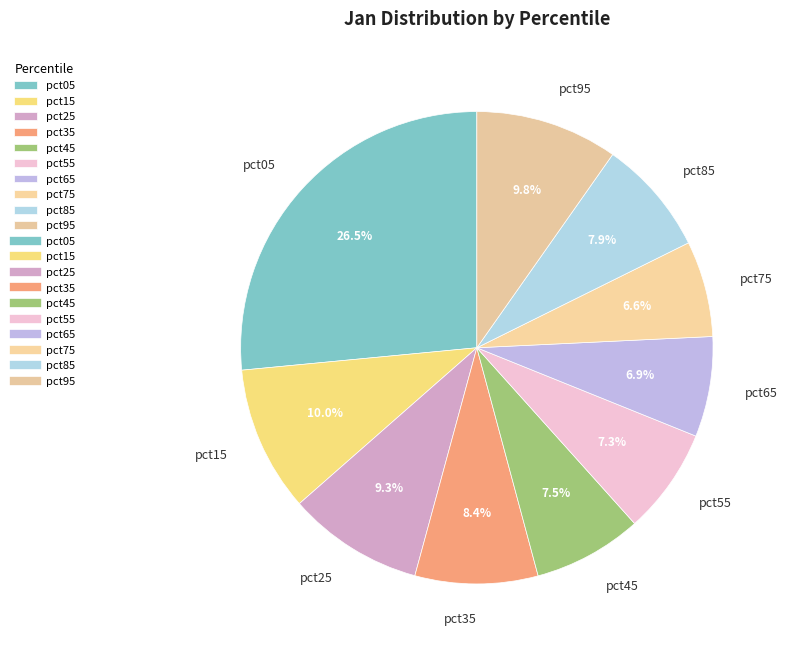

The pct95 slice represents 1% of the pie. True or false?

False